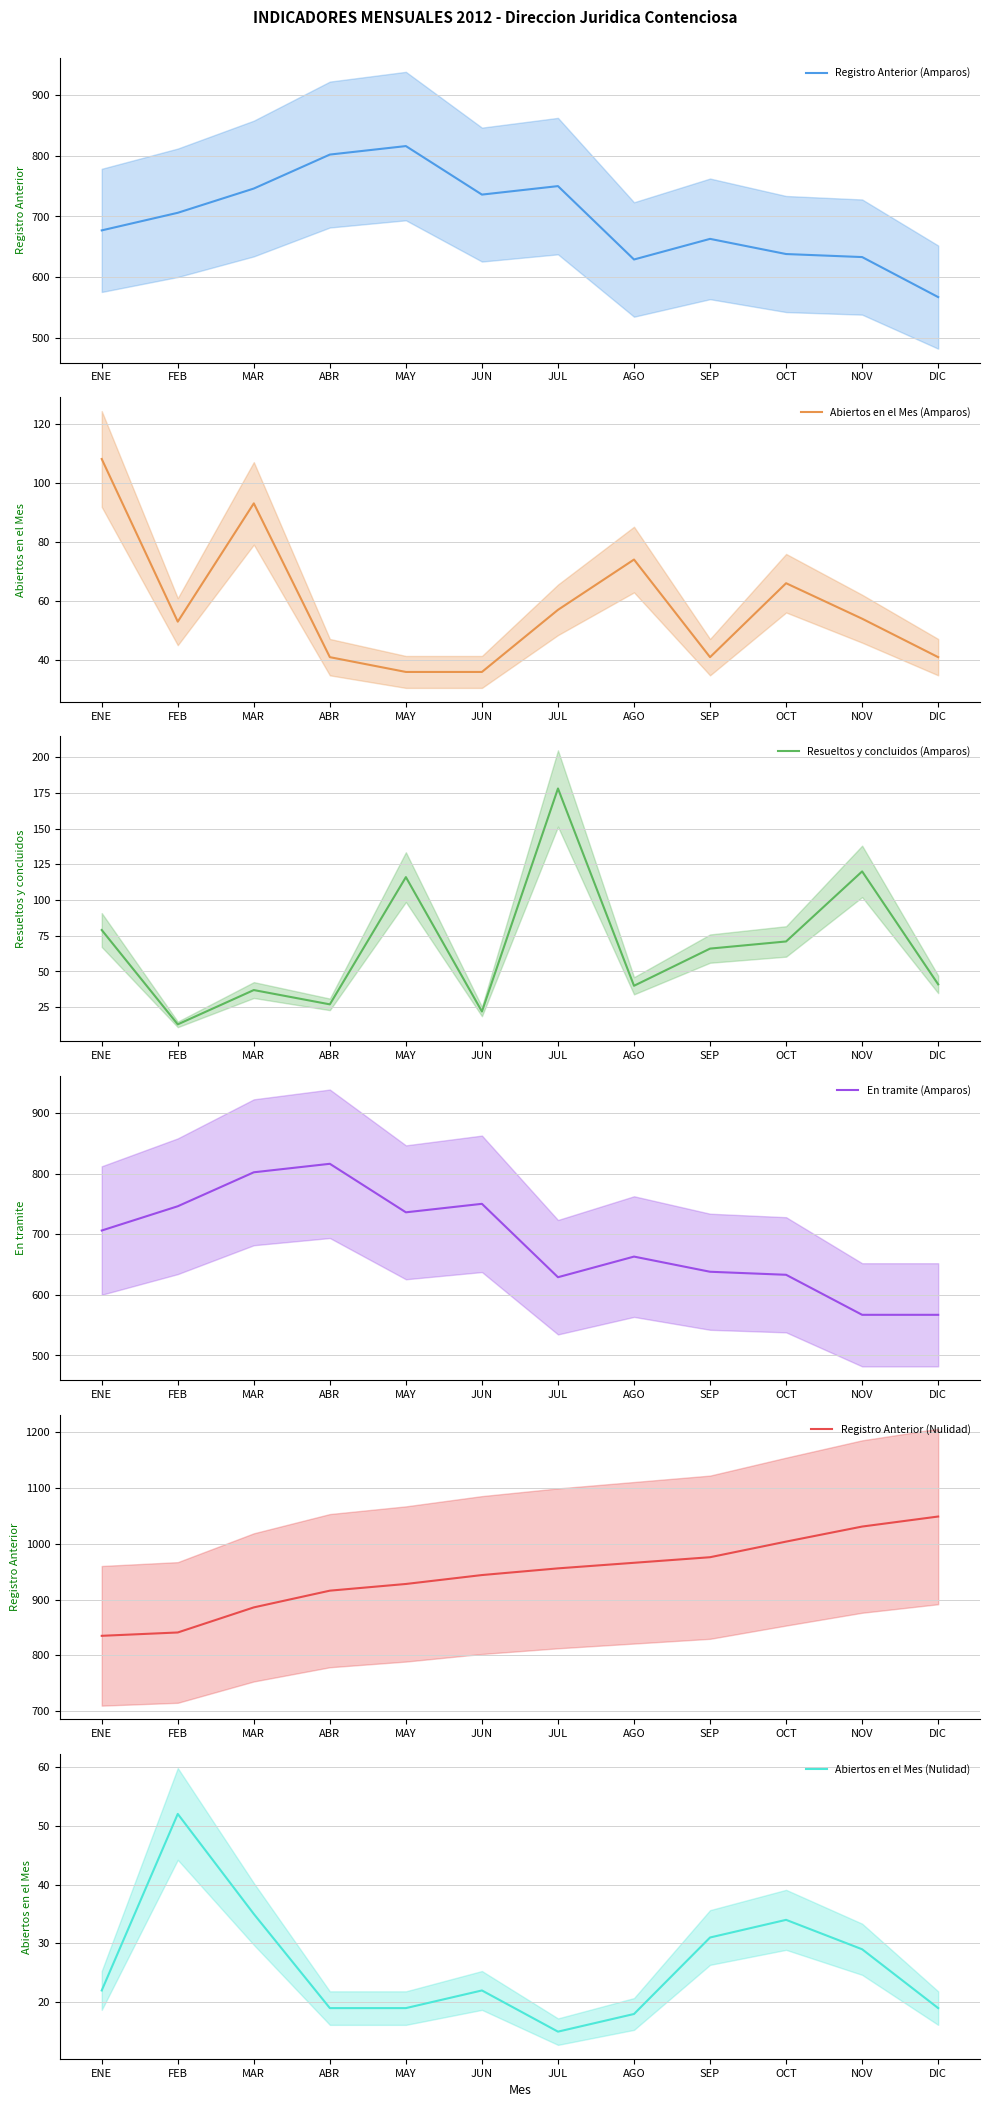

Rank the series by their maximum value, from highest to lowest.

Registro Anterior (Nulidad), Registro Anterior (Amparos), En tramite (Amparos), Resueltos y concluidos (Amparos), Abiertos en el Mes (Amparos), Abiertos en el Mes (Nulidad)